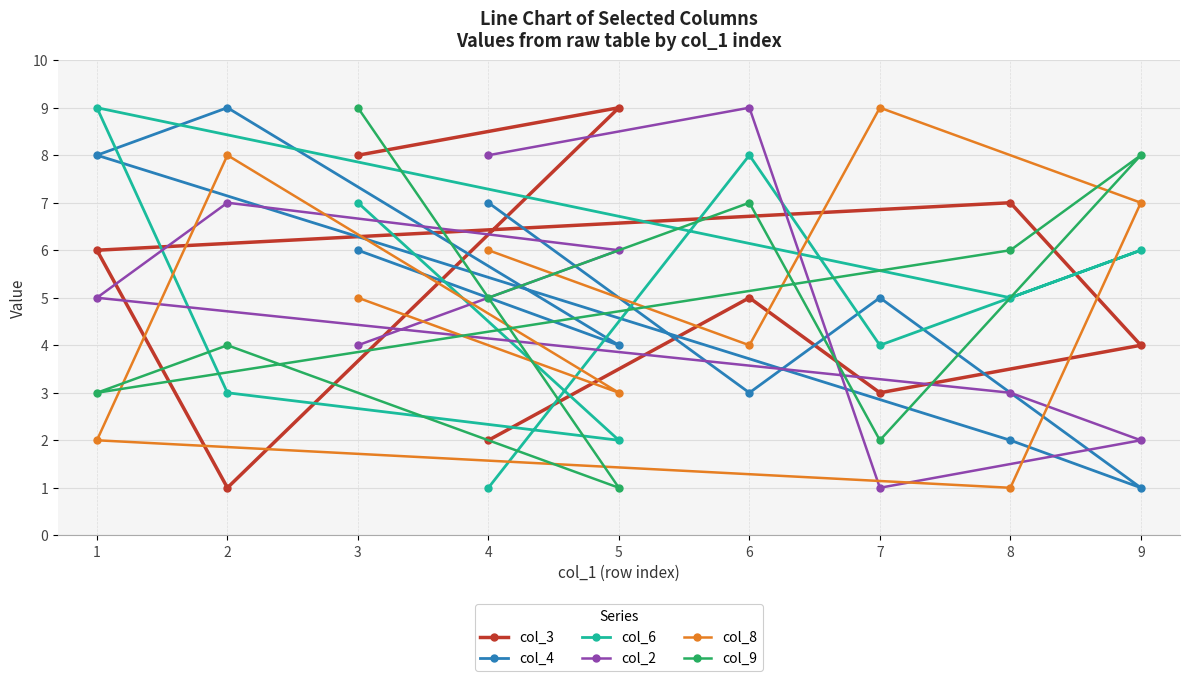

What position from the right is 2?

3